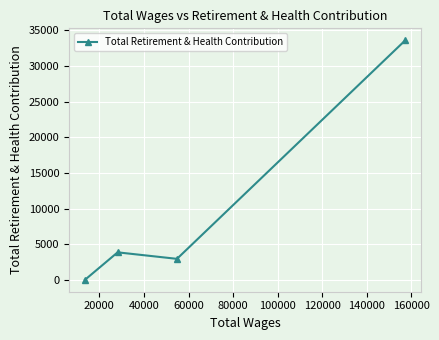

How many data points does each series have?

4